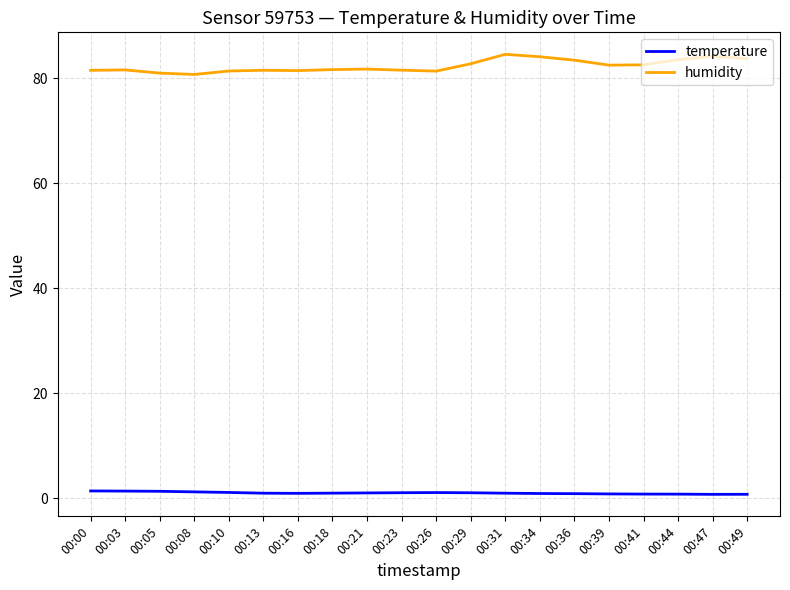

What is the difference between the highest and lowest values at 00:18?

80.7